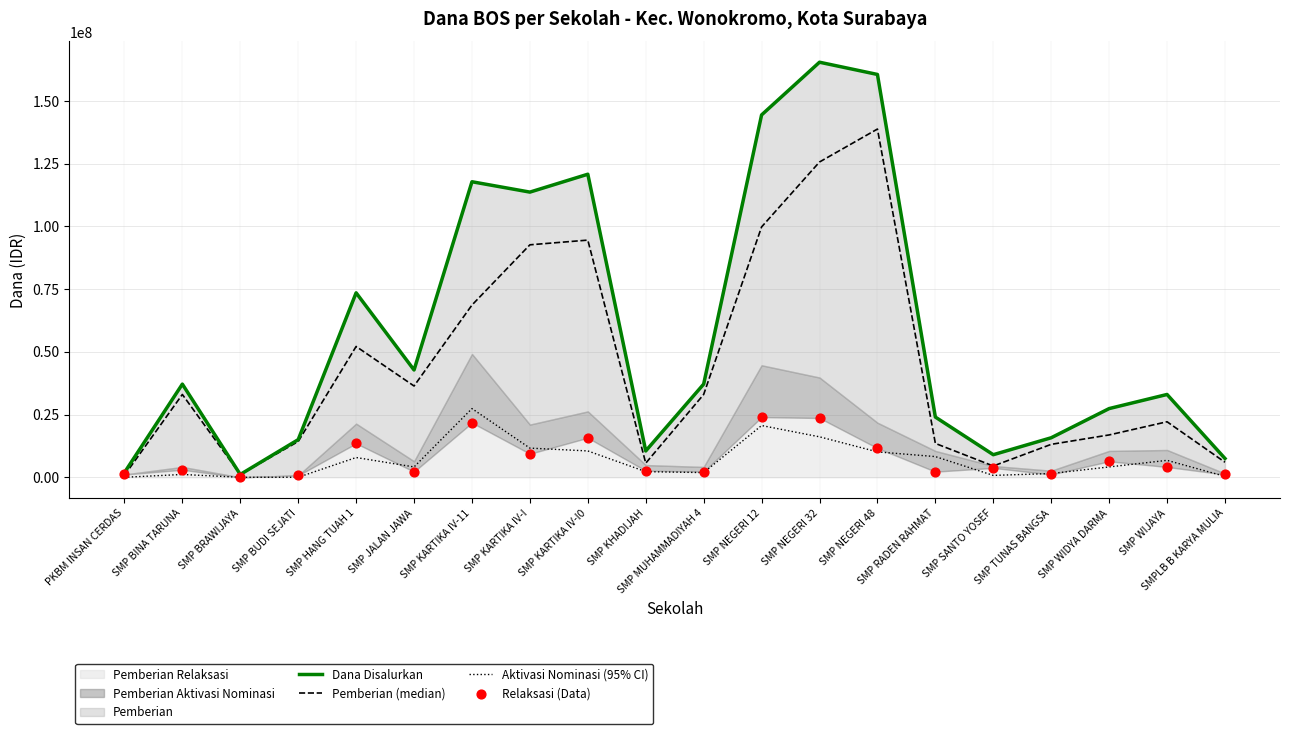

The value of Aktivasi Nominasi (95% CI) at SMP RADEN RAHMAT is 8250000. True or false?

True